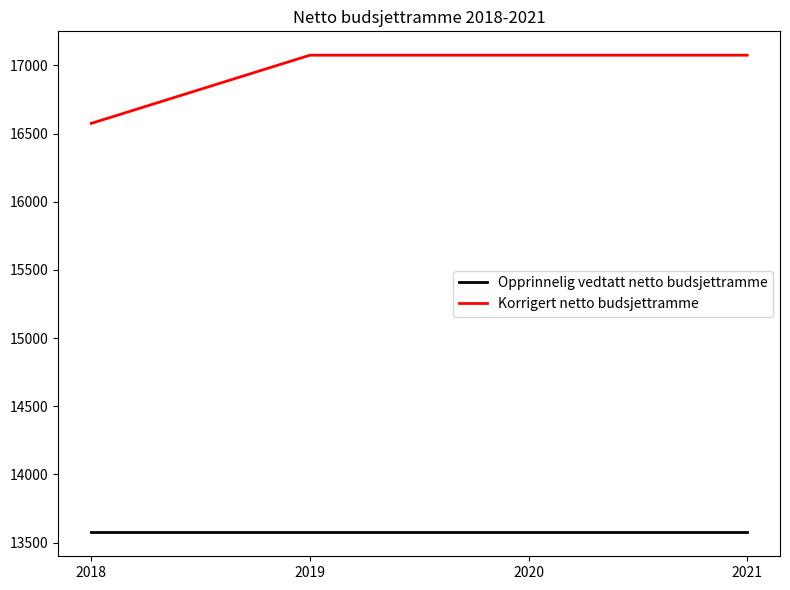

What is the difference between the highest and lowest values at 2021?

3500